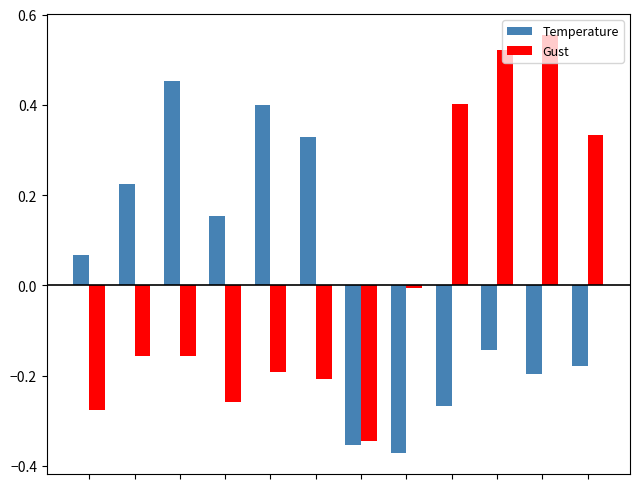

What is the difference between the maximum and minimum values in the Gust series?

0.9